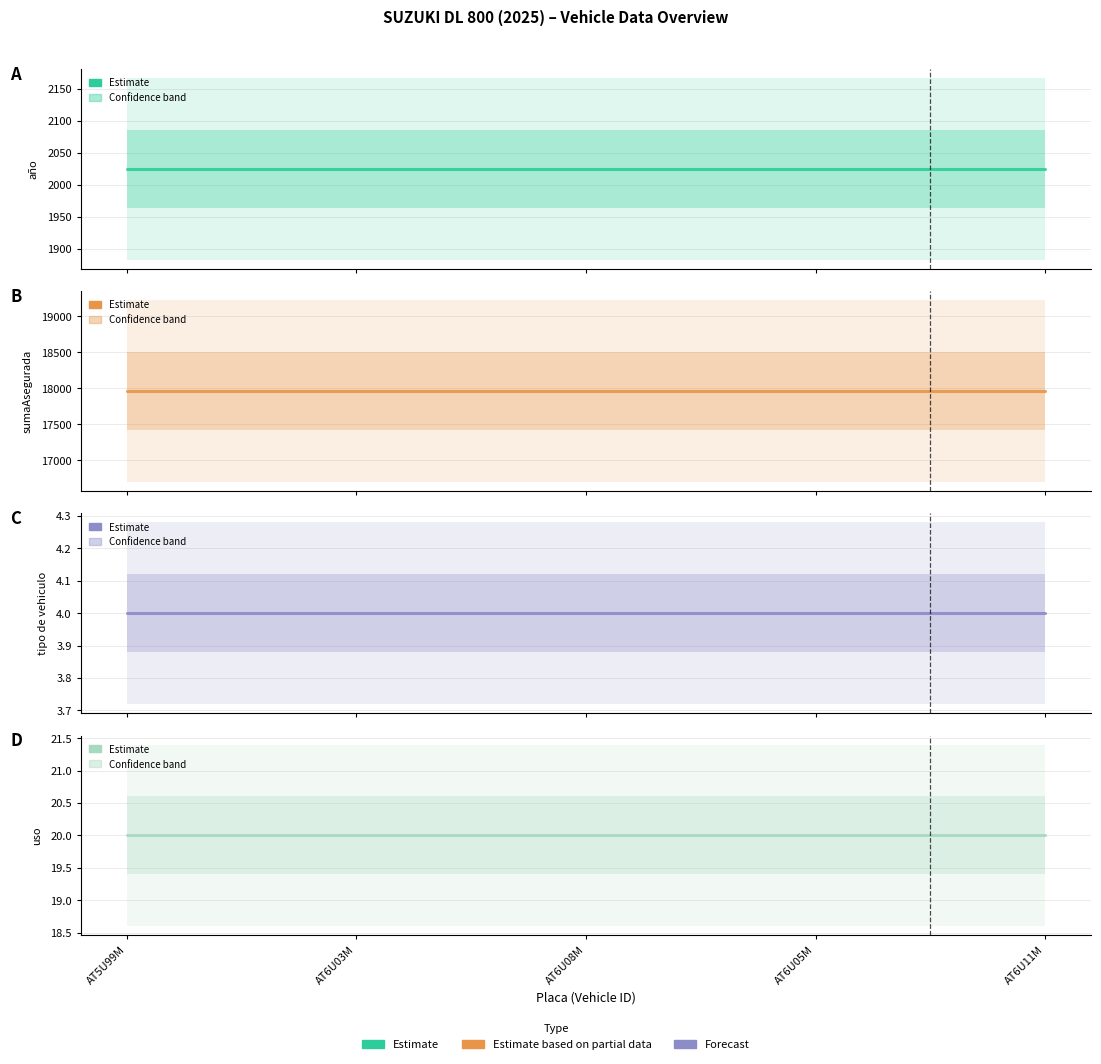

The value of sumaAsegurada at AT6U03M is 25930.0. True or false?

False